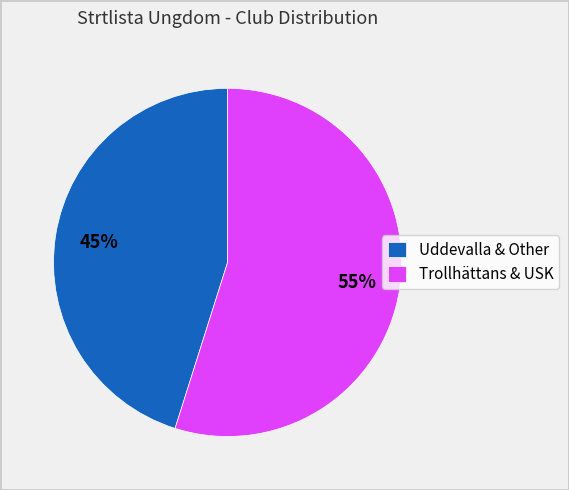

To the nearest percent, what portion does Uddevalla & Other represent?

45%